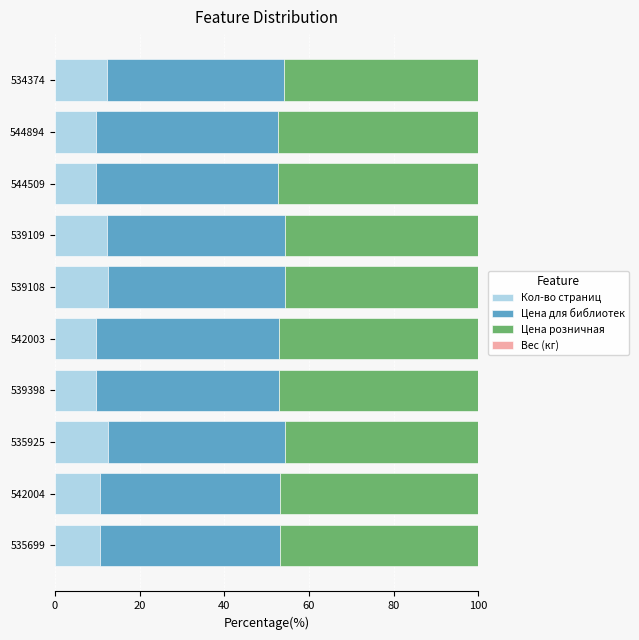

How many data points does each series have?

10